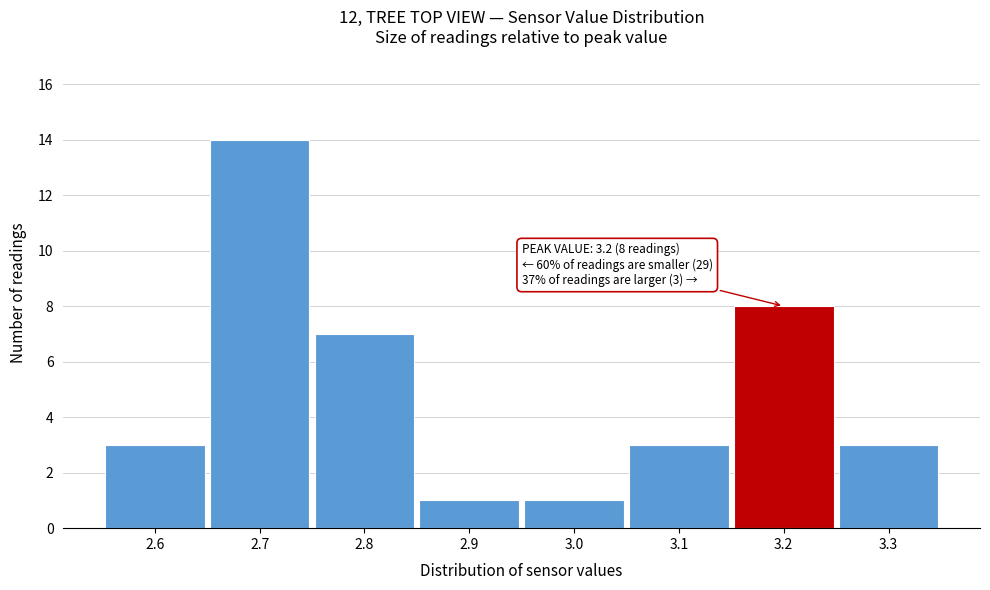

Which range on the x-axis has the tallest bar?

2.65 to 2.75